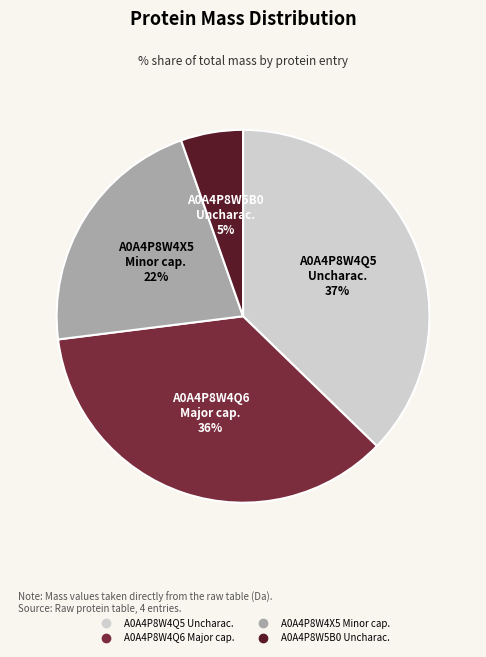

Does any single category account for the majority?

No